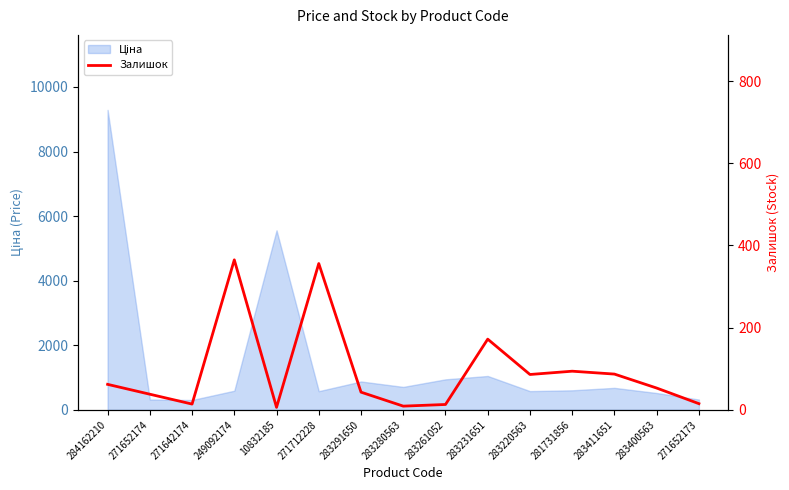

Between 283400563 and 271652173, which is larger?

283400563